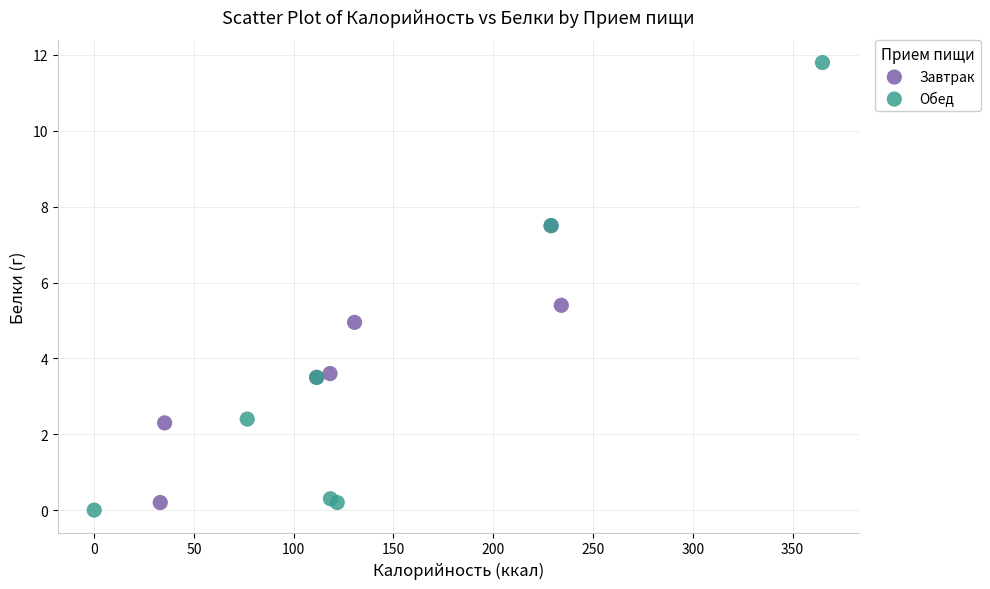

What are all the series names shown in the legend?

Завтрак, Обед